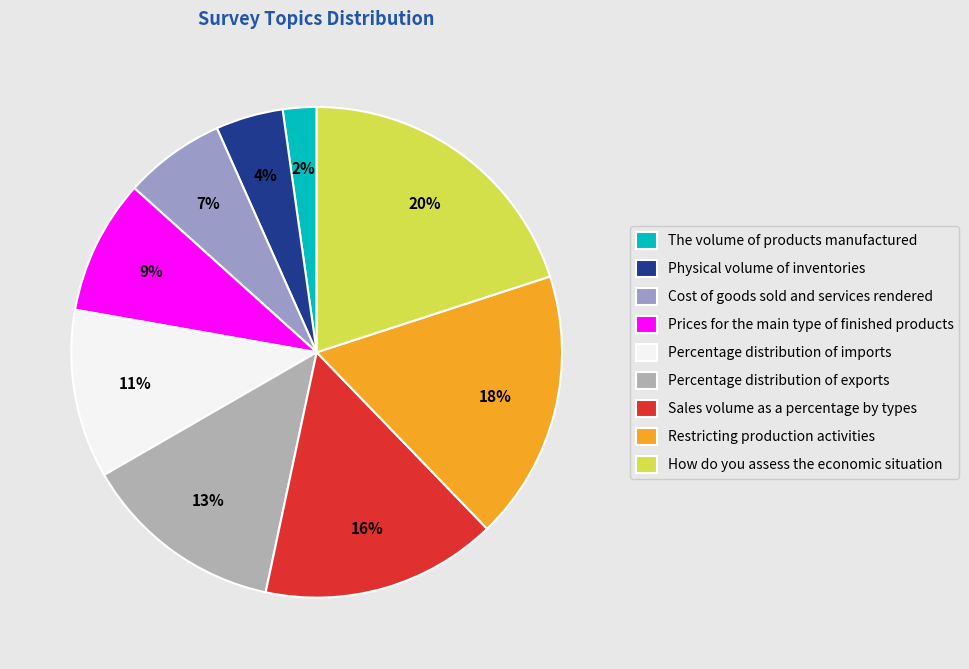

To the nearest percent, what percentage of the pie is Physical volume of inventories?

4%